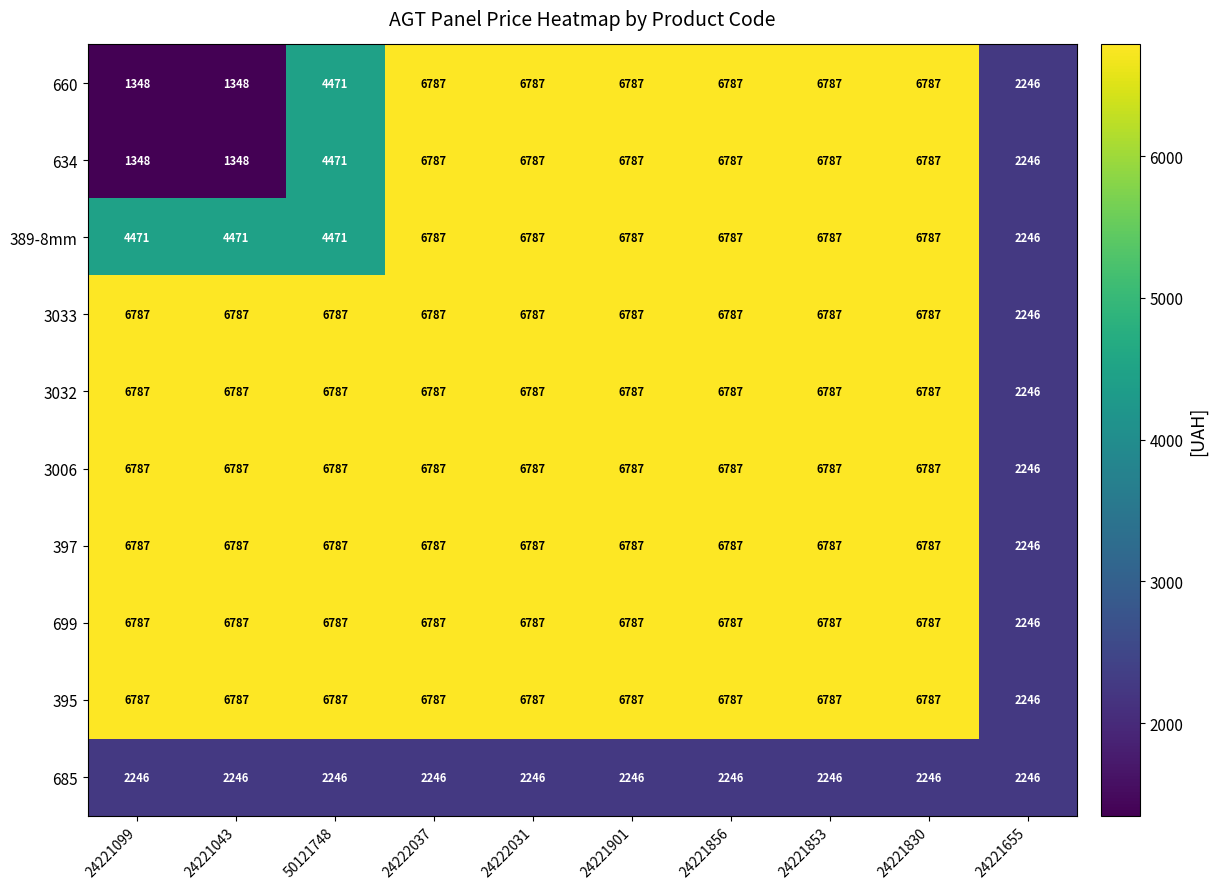

True or false: 660 has a value of 1348 at 24221099.

True